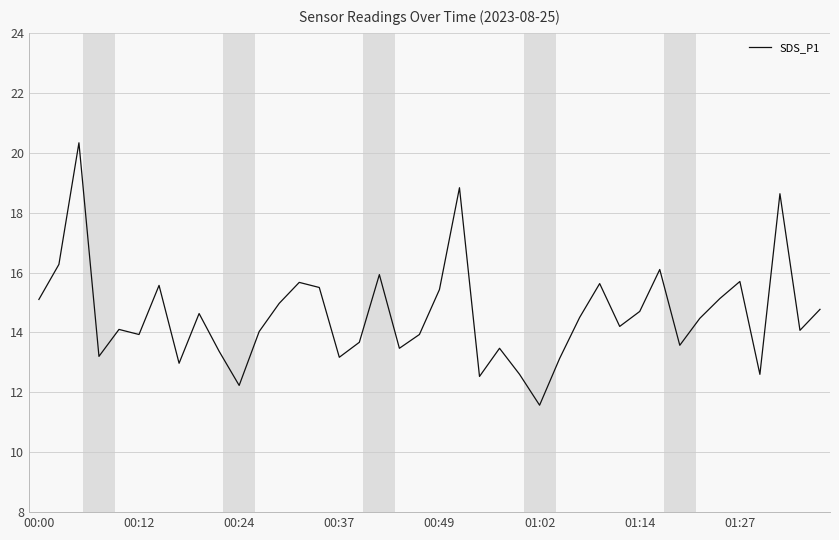

How many lines are shown in the chart?

1